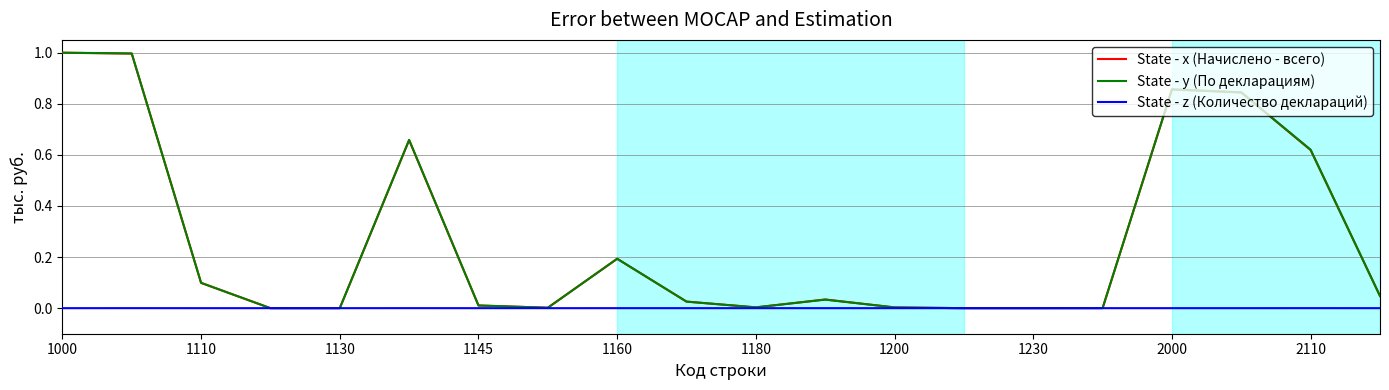

Which series has the widest spread of values?

State - y (По декларациям)